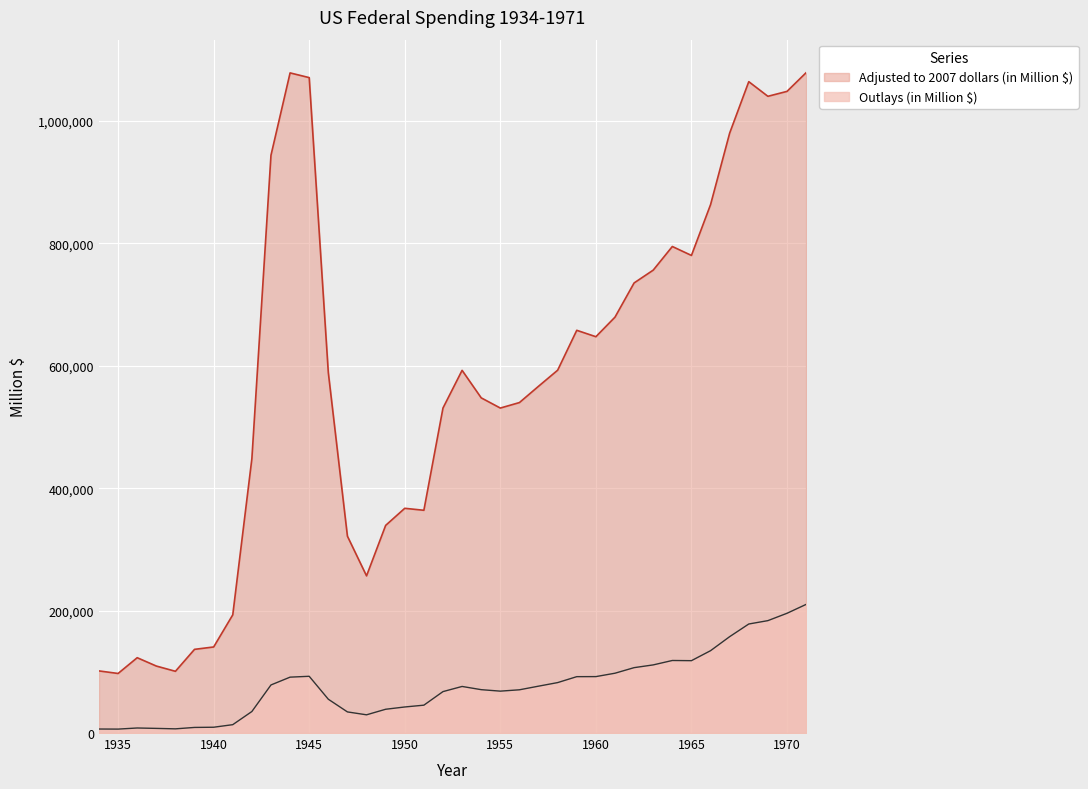

What are all the series names shown in the legend?

Adjusted to 2007 dollars (in Million $), Outlays (in Million $)